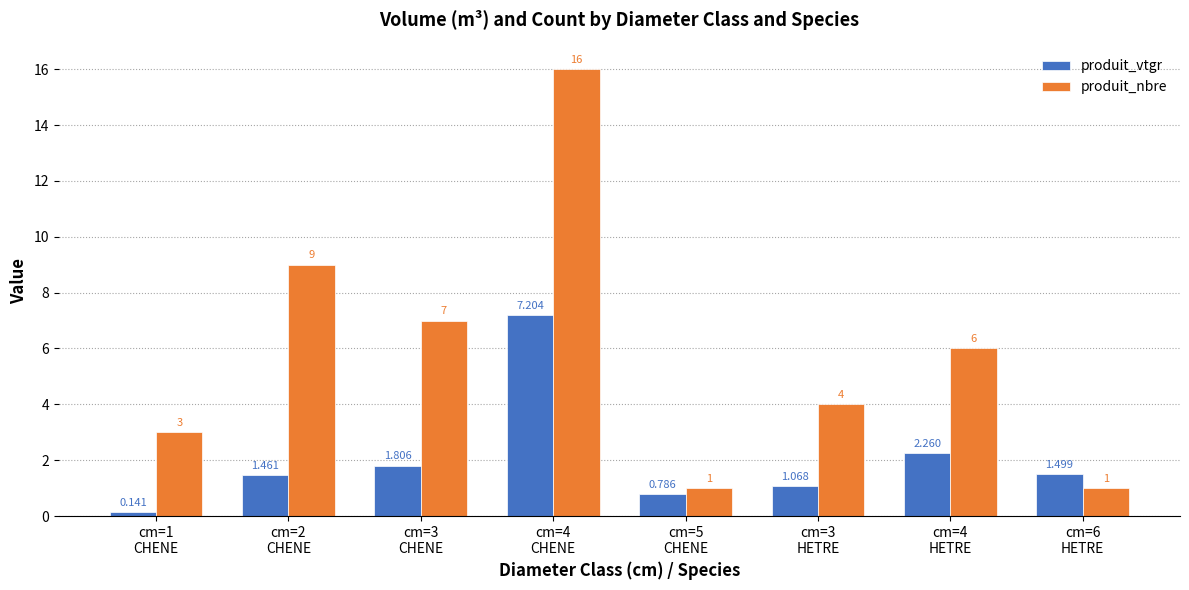

What is the highest value of the produit_nbre series?

16.0